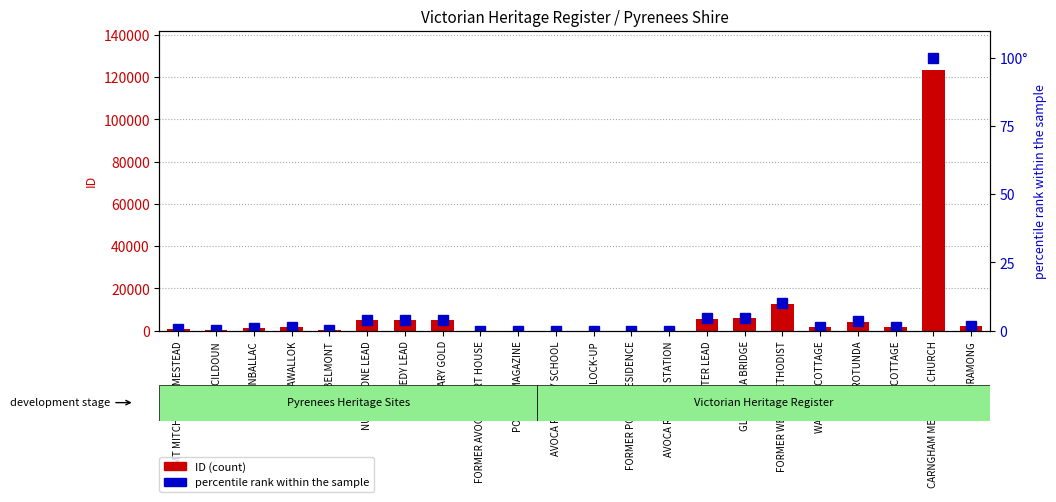

How many values in the percentile rank within the sample series are below 1?

10